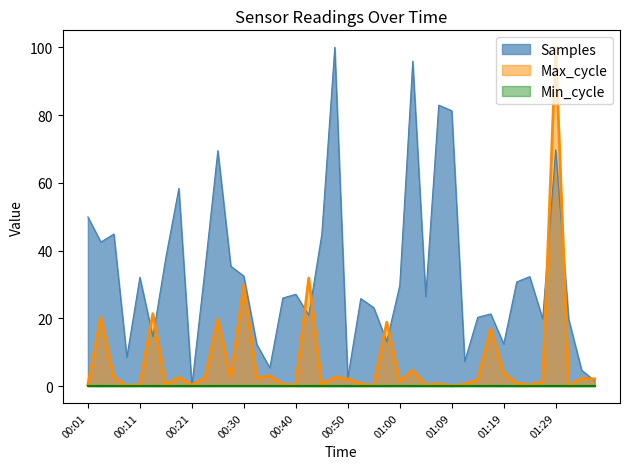

Does the chart have visible grid lines?

No